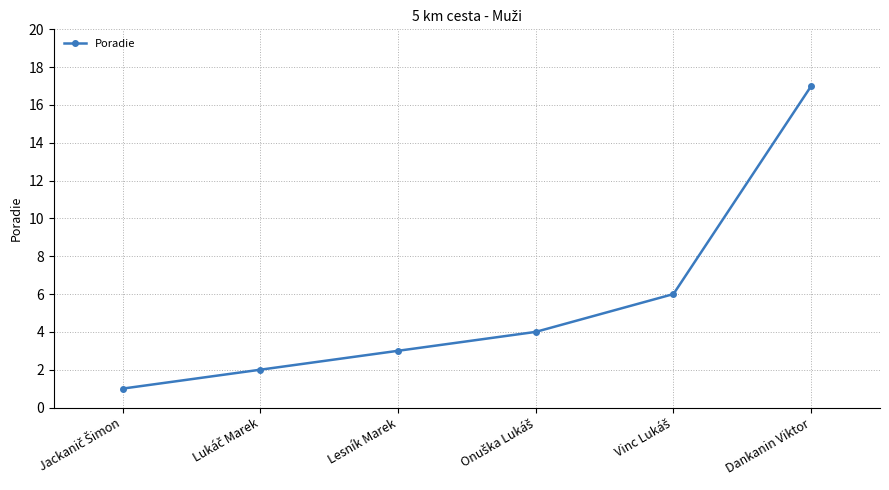

Which label corresponds to the largest value in the chart?

Dankanin Viktor